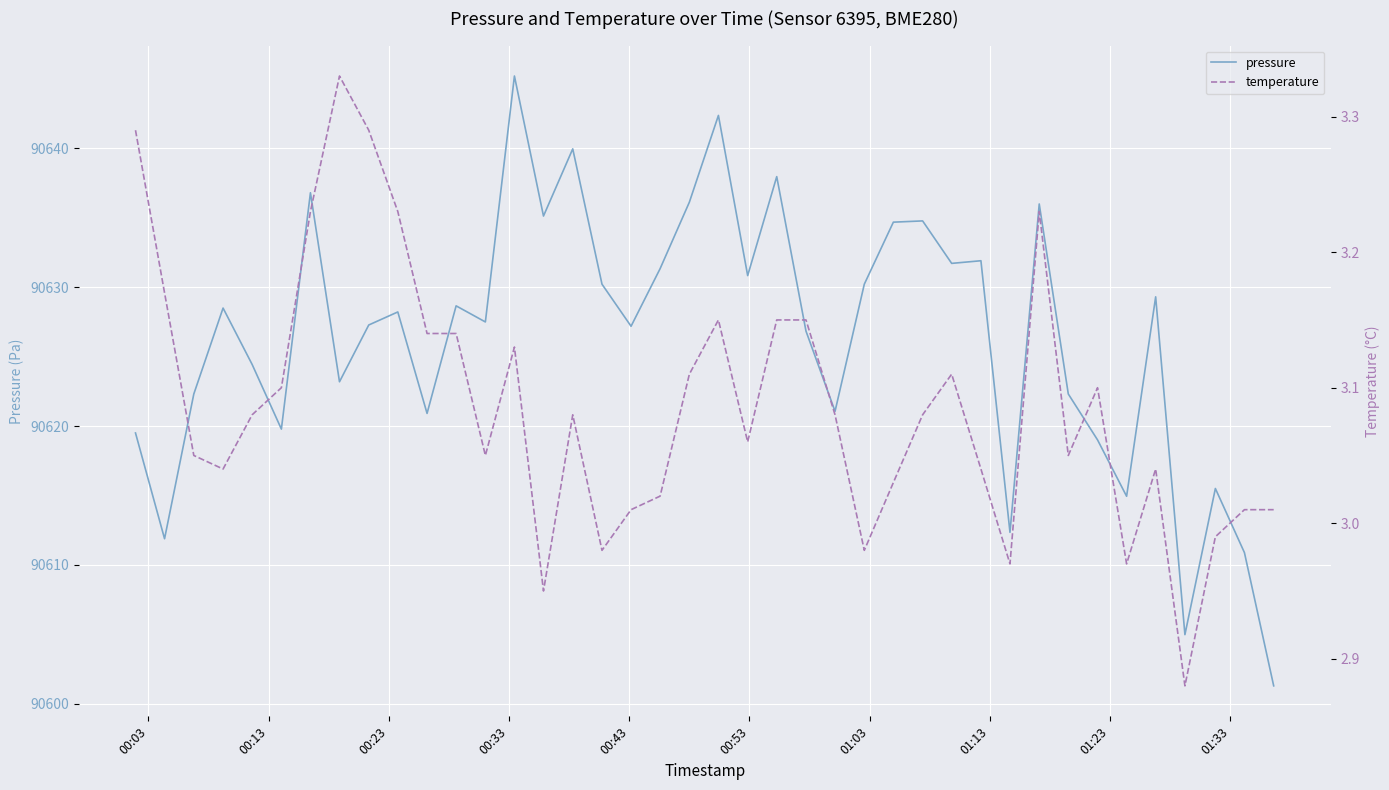

What is the difference between the maximum and second lowest values in the temperature series?

0.4